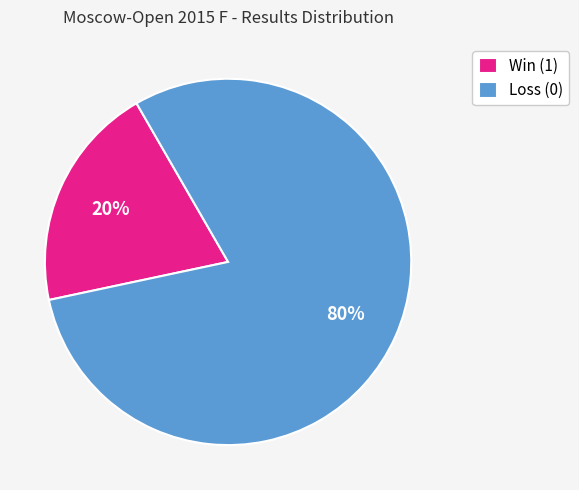

To the nearest percent, what percentage of the pie is Win (1)?

20%